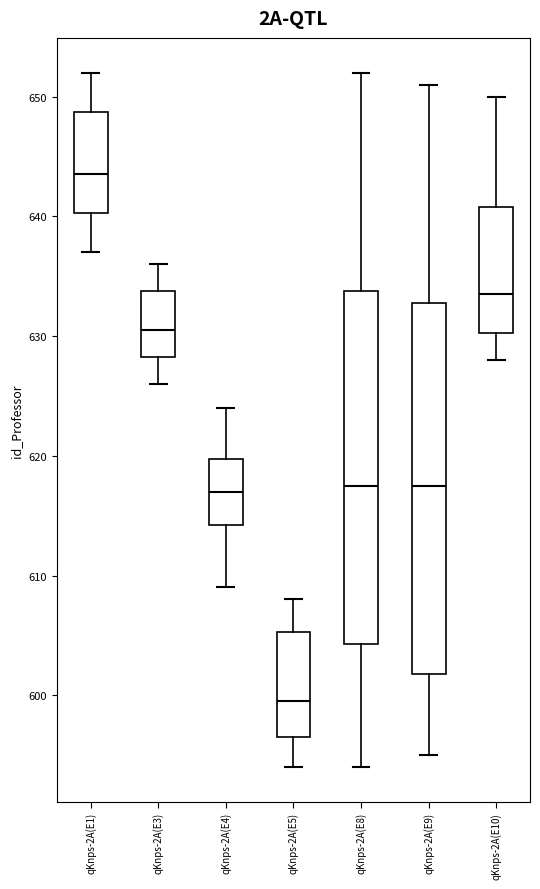

Which box is the tallest, from its lower edge to its upper edge?

qKnps-2A(E9)